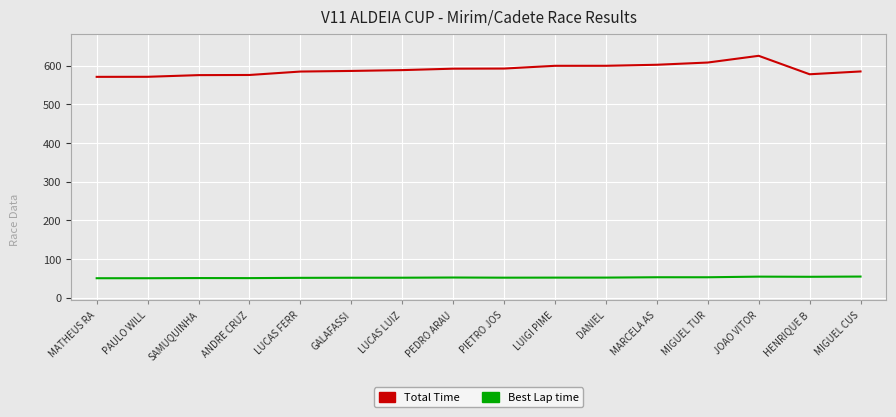

Rank the series by their maximum value, from lowest to highest.

Best Lap time, Total Time